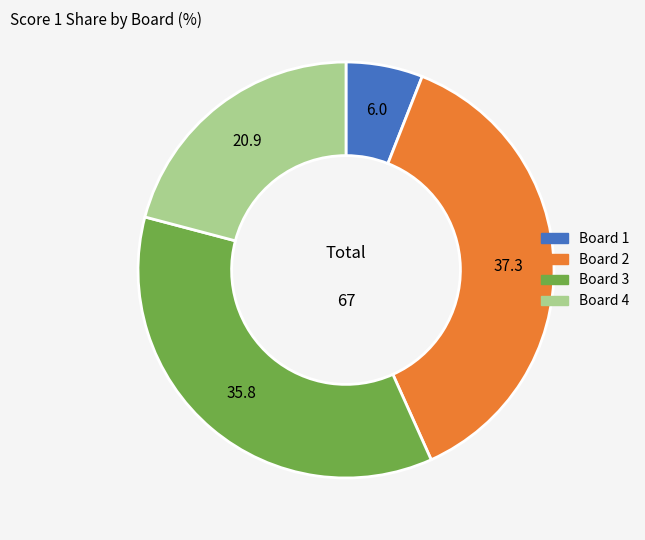

What is the ratio of the value at Board 2 to the value at Board 4?

1.8